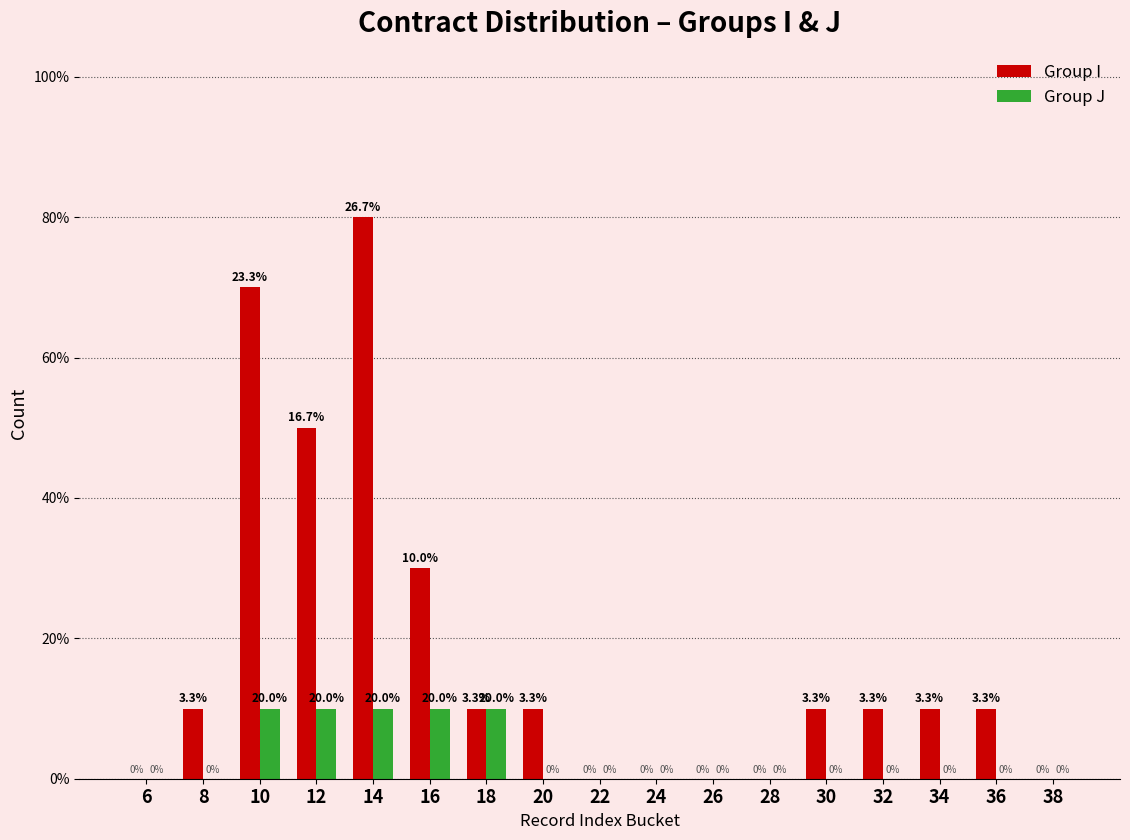

Rank the series by their maximum value, from highest to lowest.

Group I, Group J